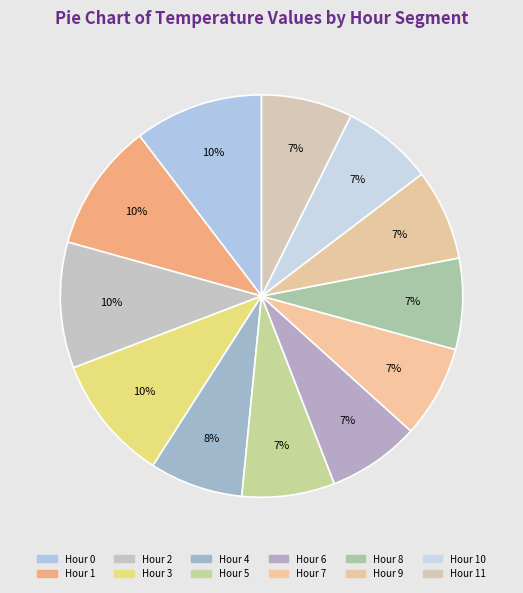

How many slices are in this pie chart?

12